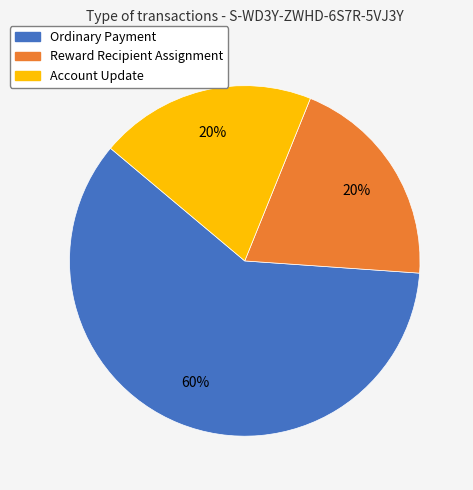

The Reward Recipient Assignment slice represents 33% of the pie. True or false?

False